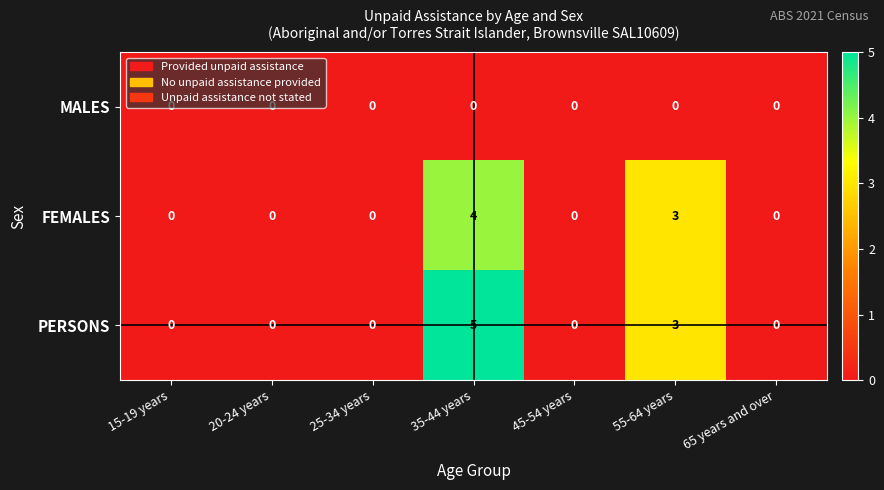

What is the sum of all FEMALES values?

7